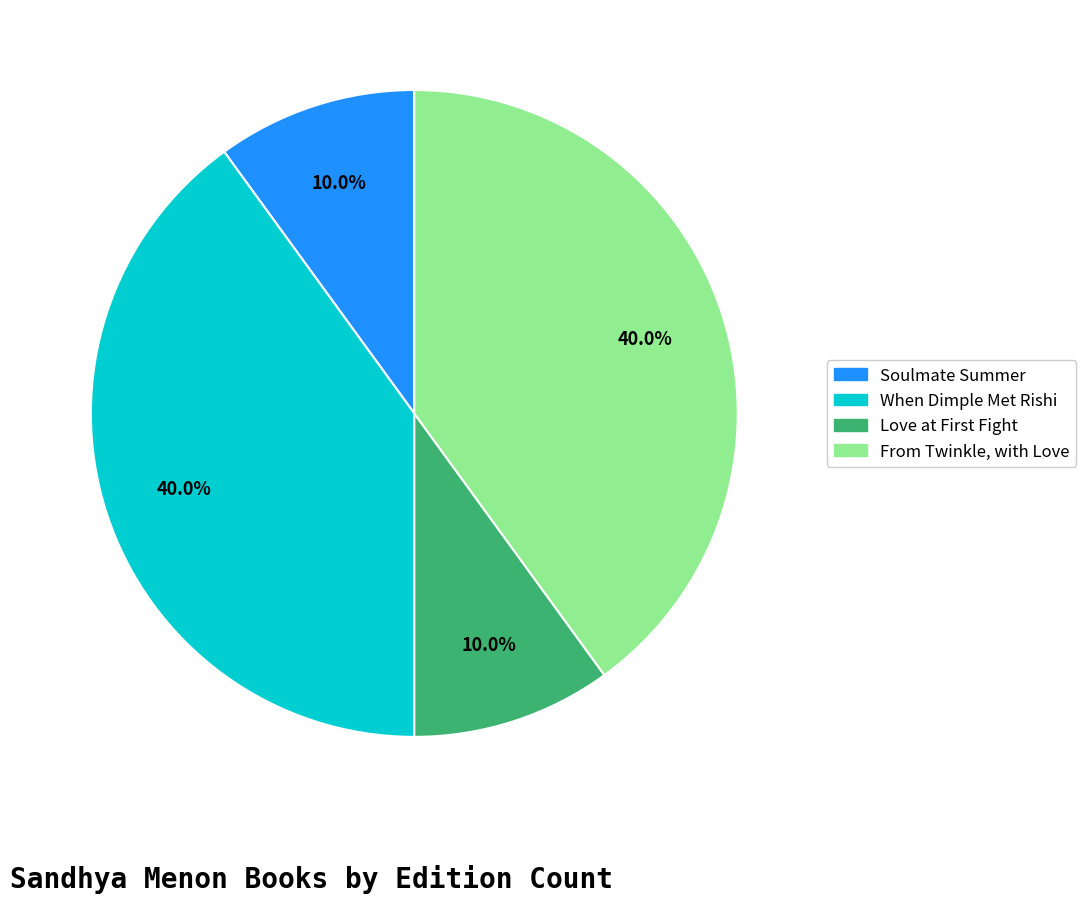

How much of the chart is everything except From Twinkle, with Love?

60.0%